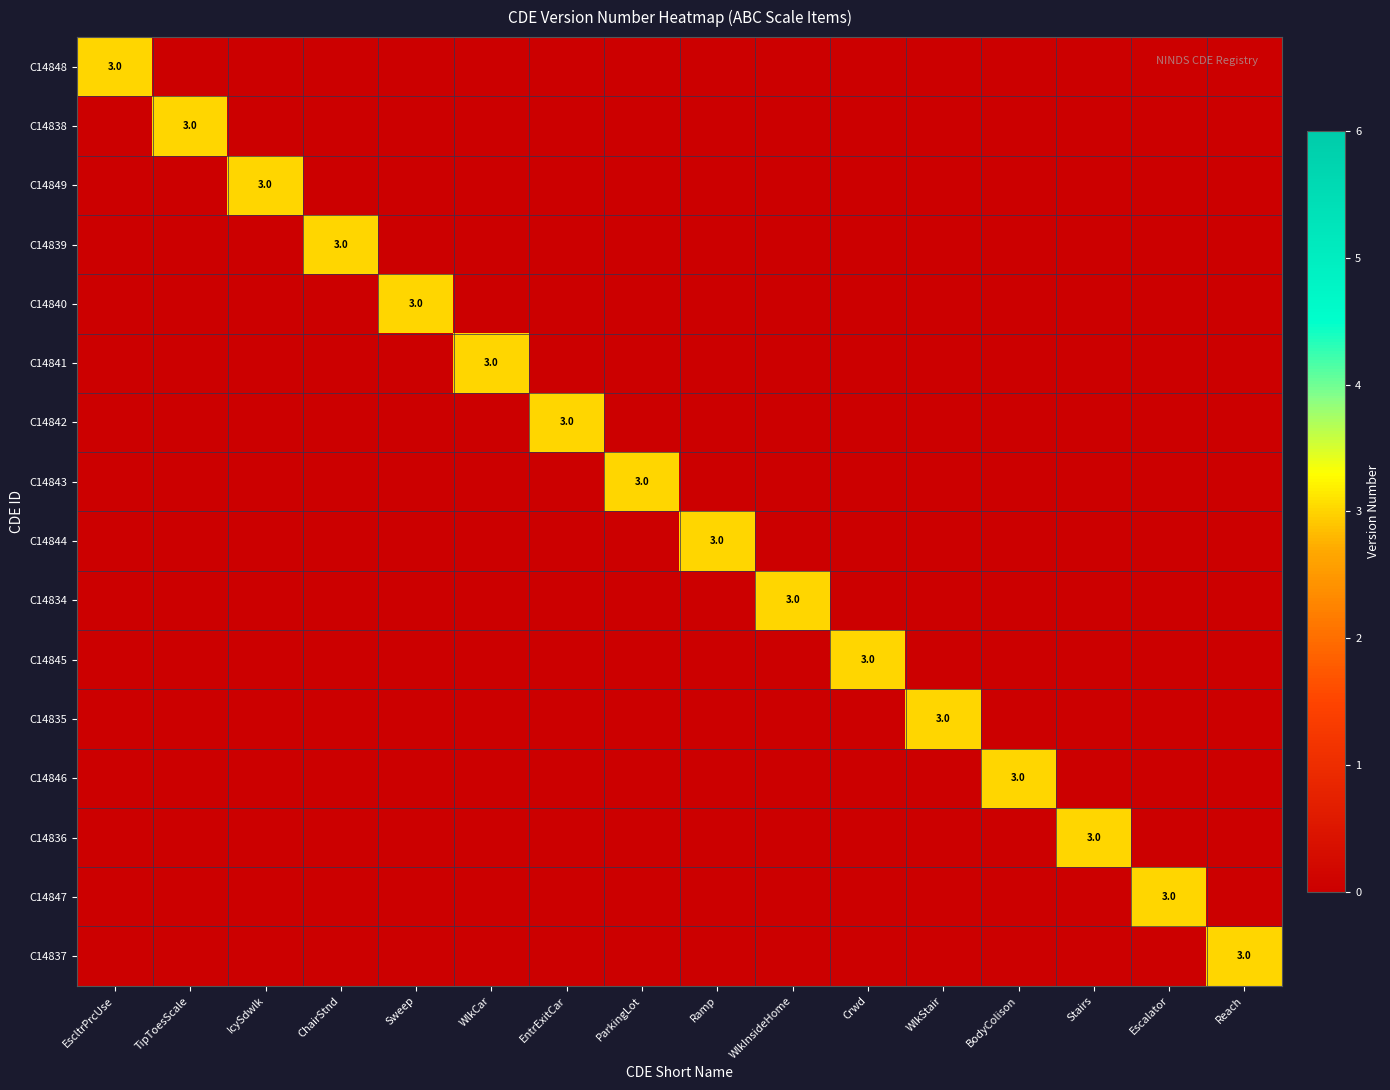

Which label corresponds to the largest value in the chart?

EscltrPrcUse